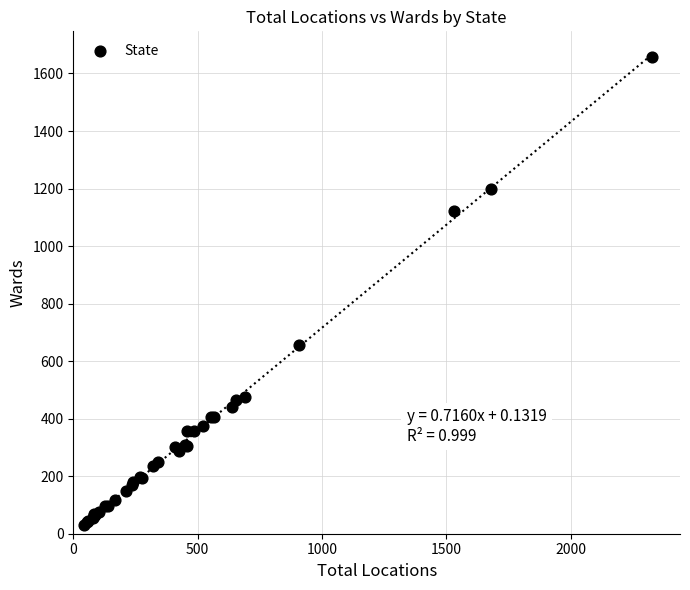

What Y value in the scatter plot is closest to 844?

655